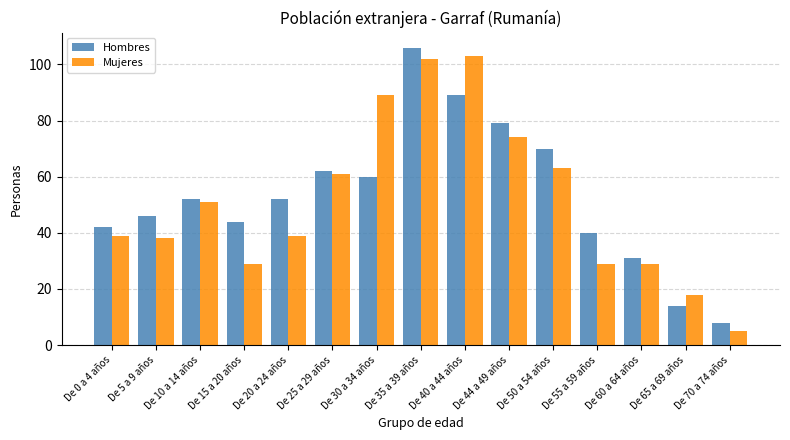

What position from the right is De 40 a 44 años?

7